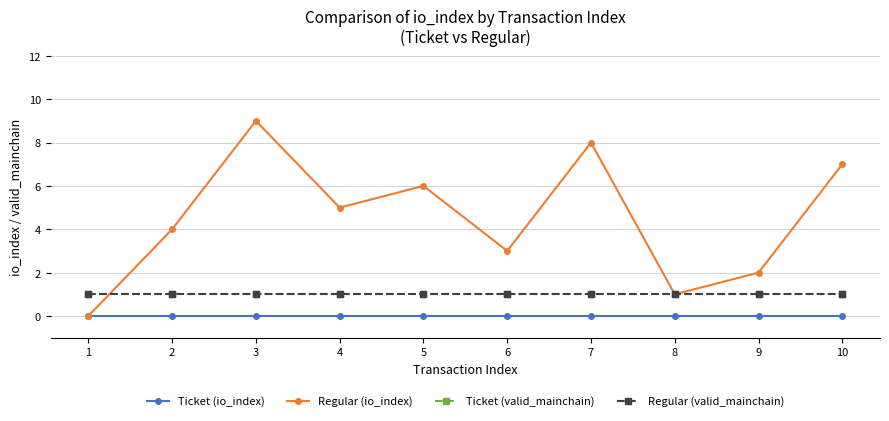

Rank the categories by Regular (valid_mainchain) value from lowest to highest.

1, 2, 3, 4, 5, 6, 7, 8, 9, 10